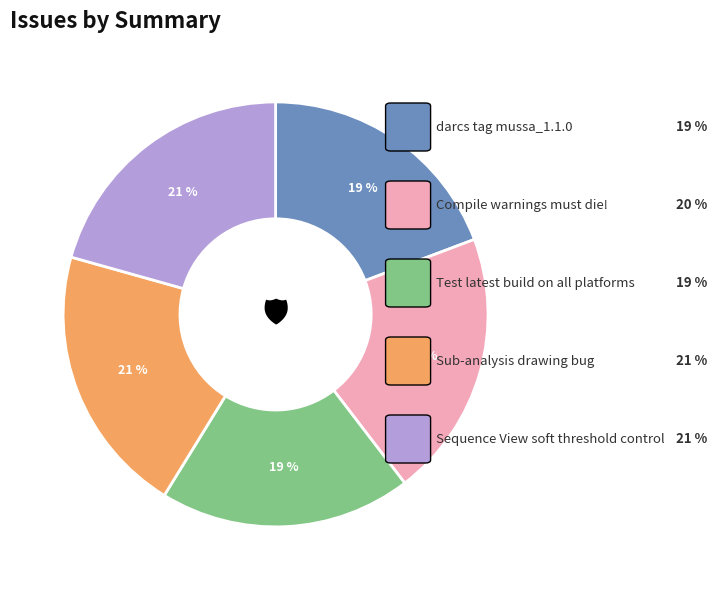

Is there any slice that represents more than half of the pie?

No